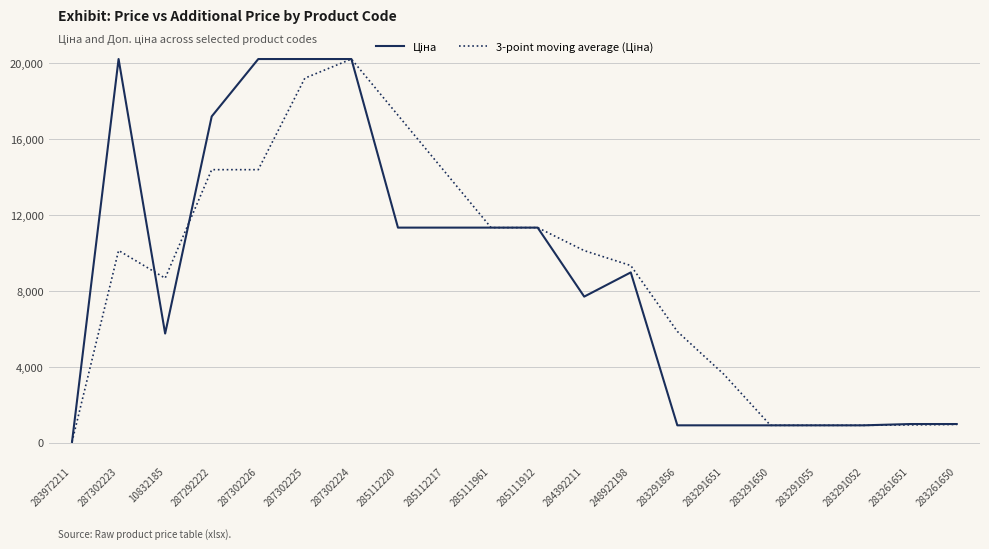

What is the difference between the highest and lowest values at 287302225?

1007.0